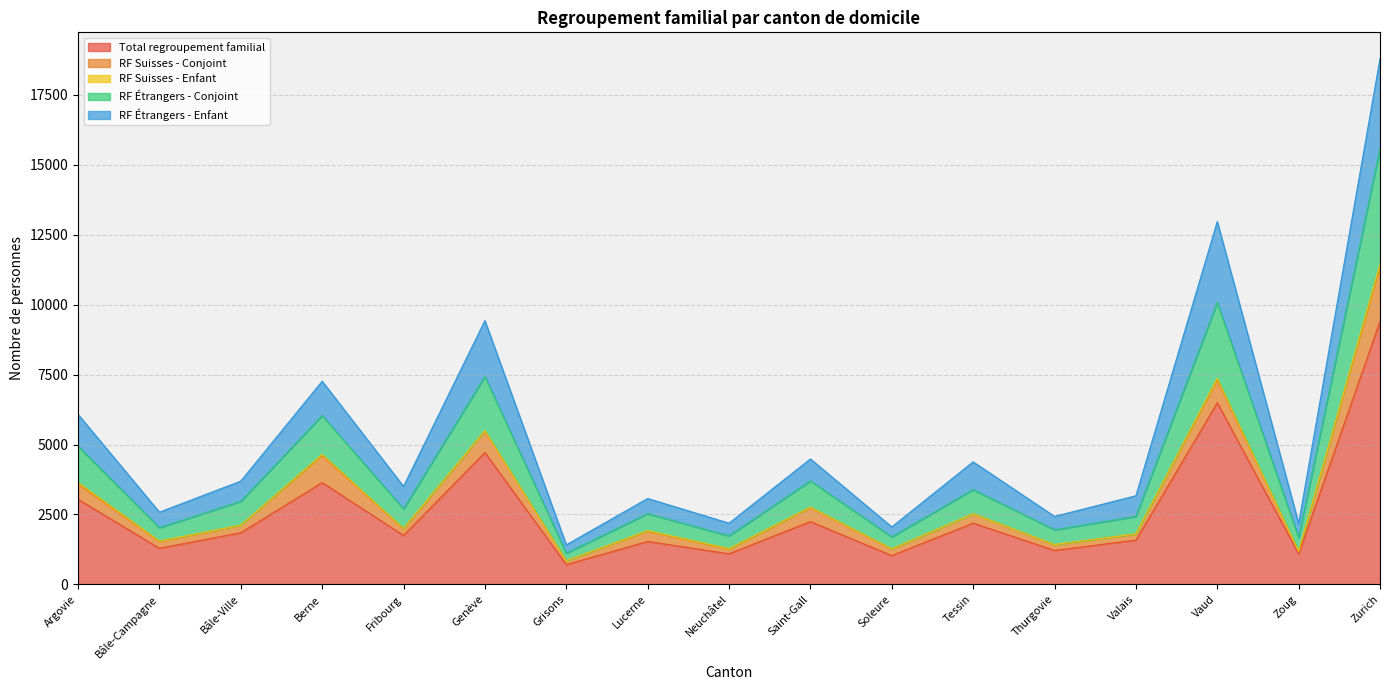

Is the value of RF Étrangers - Conjoint at Valais greater than the value of RF Étrangers - Enfant at Zoug?

Yes